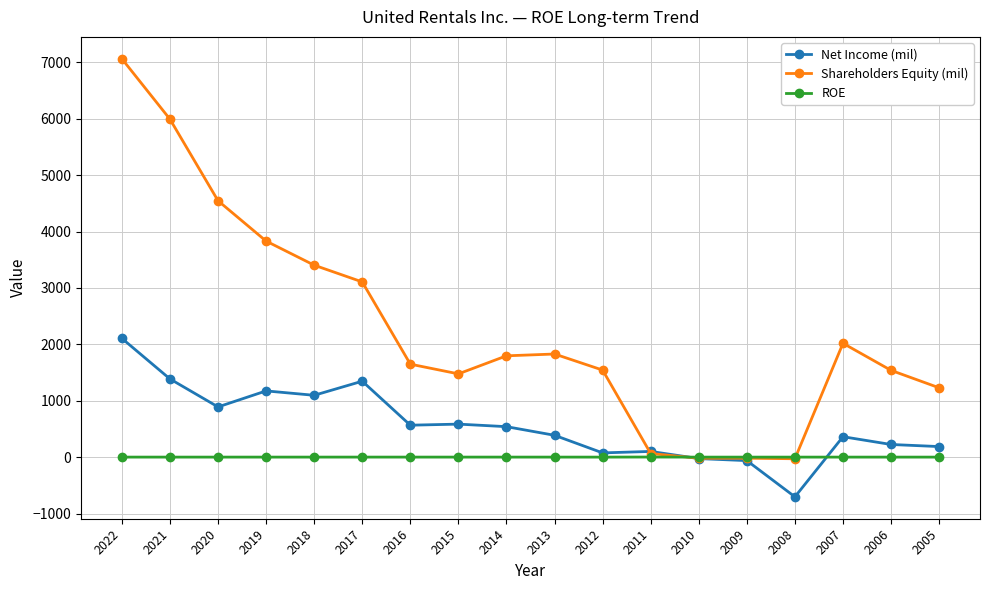

Between 2015 and 2011, which series saw the biggest shift?

Shareholders Equity (mil)